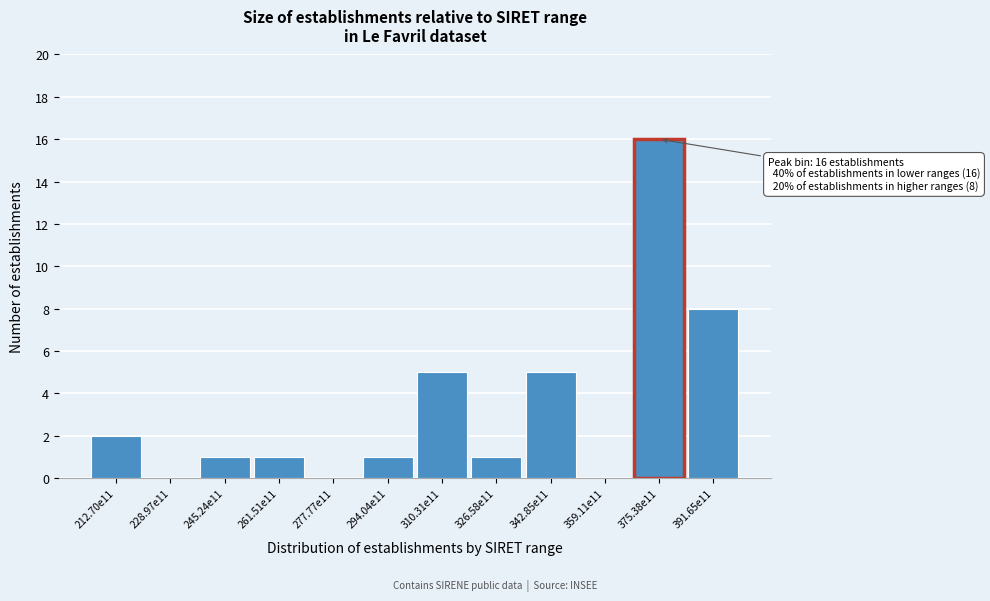

Reading left to right, extract all data points from this chart.

212.70e11=2	228.97e11=0	245.24e11=1	261.51e11=1	277.77e11=0	294.04e11=1	310.31e11=5	326.58e11=1	342.85e11=5	359.11e11=0	375.38e11=16	391.65e11=8